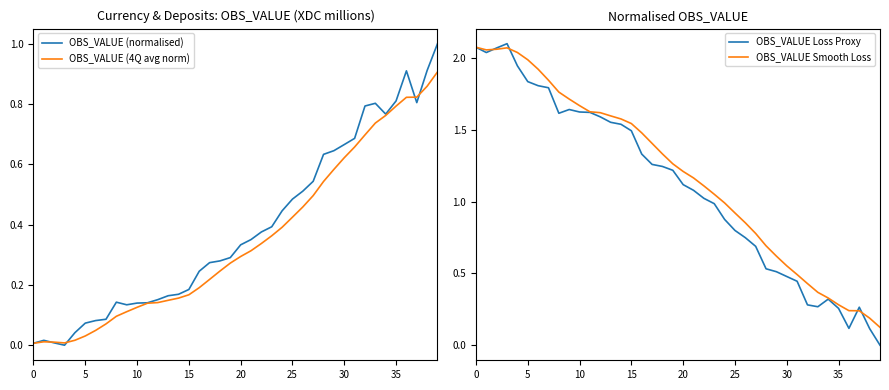

At how many categories does at least one series exceed 0?

40